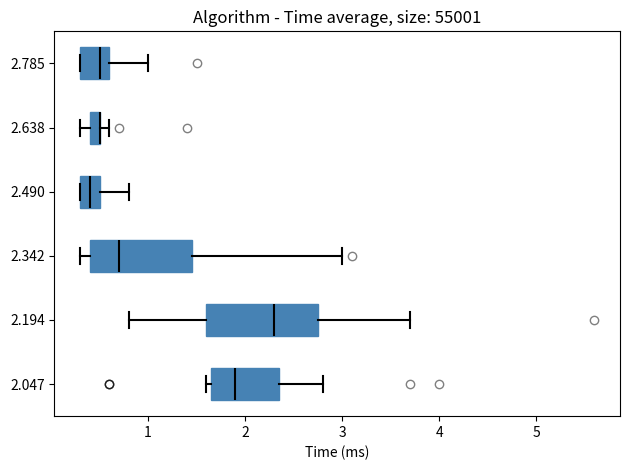

Where does the right whisker of the box at y = 2.490 end on the x-axis? The values are not printed on the chart, so give them approximately, as read against the axis.

0.8